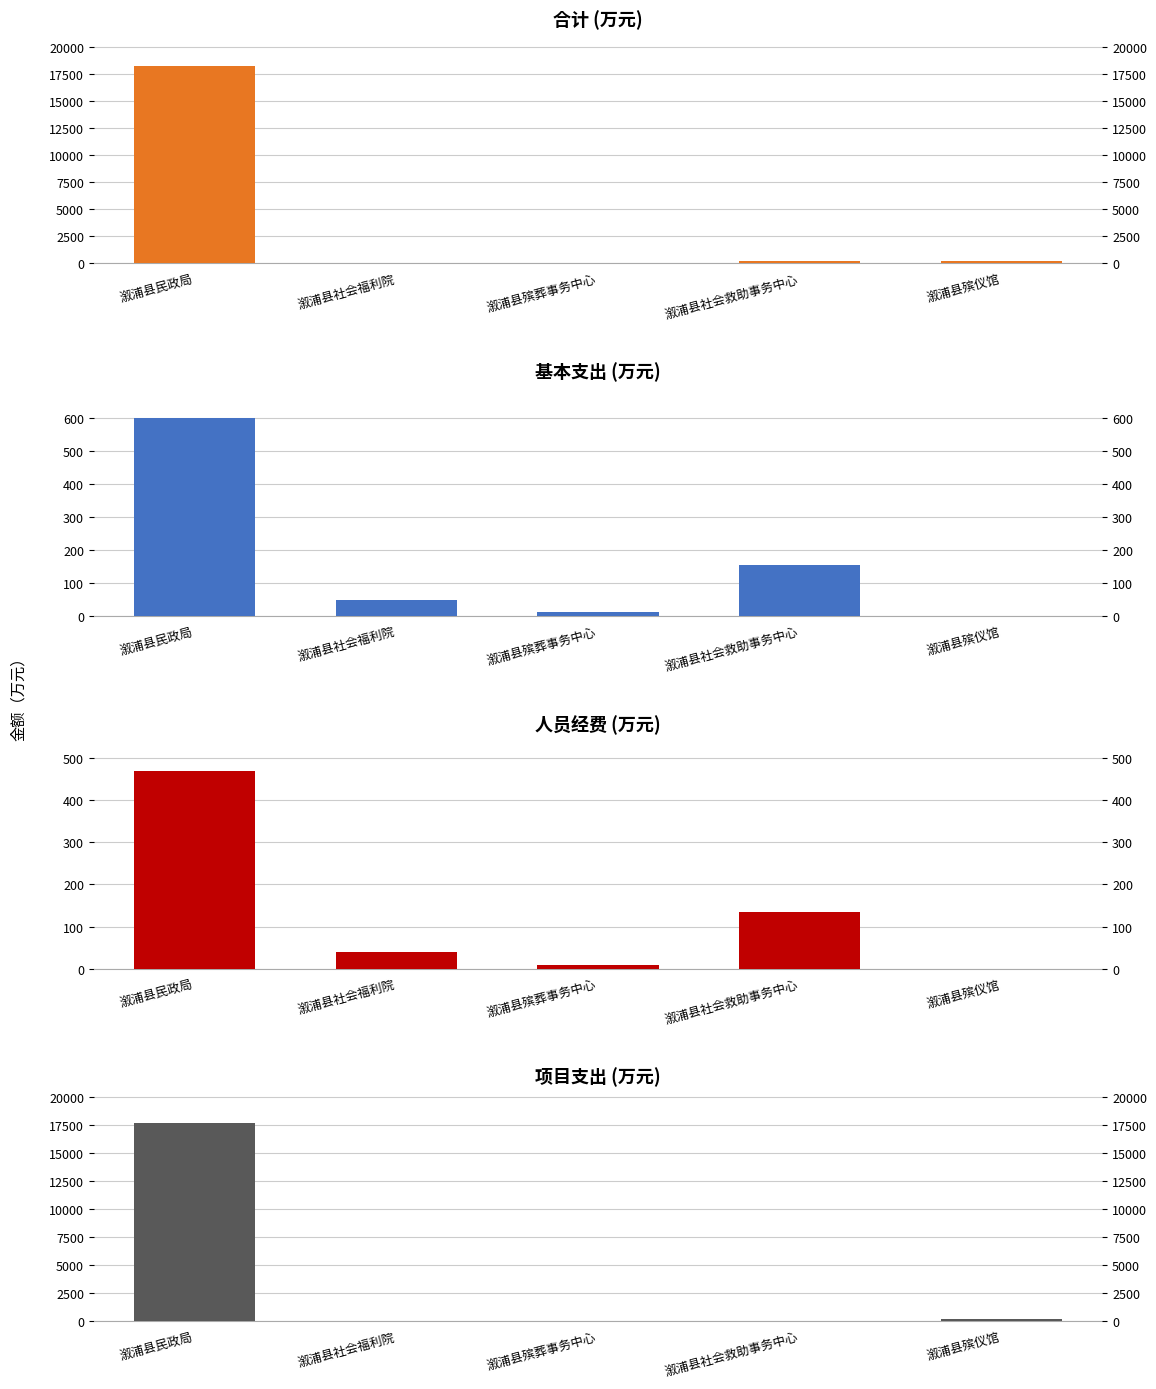

What is the difference between the second highest and minimum values in the 人员经费 series?

135.3